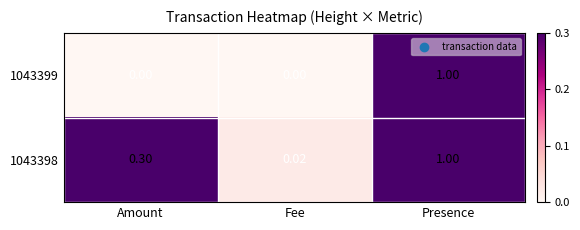

Where is 1043398 nearest to the value 0?

Fee